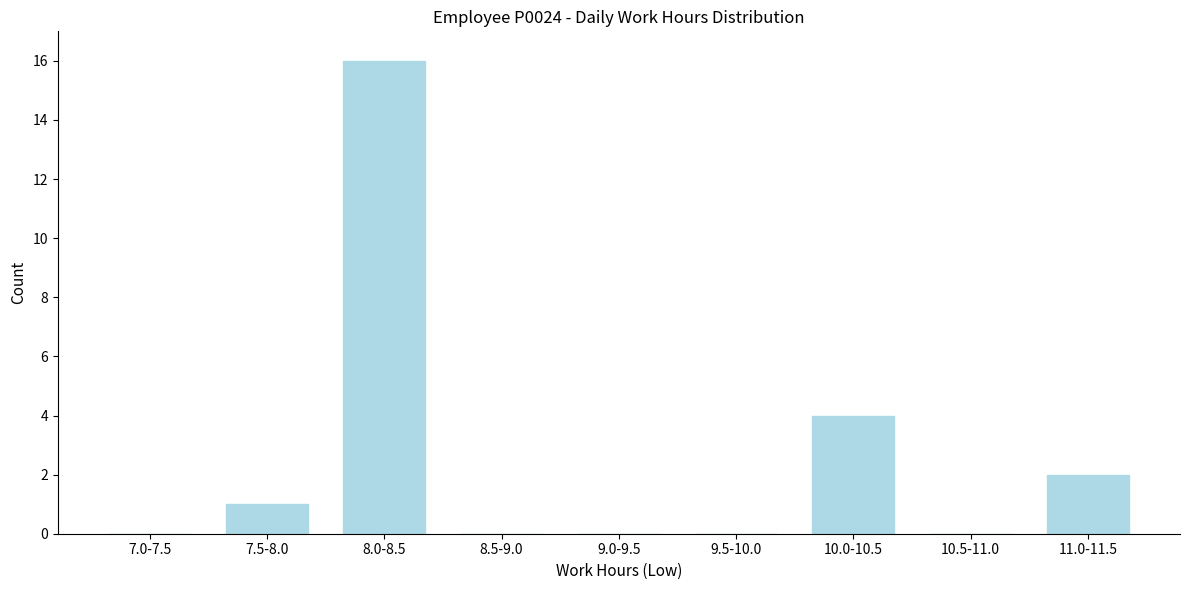

Reading left to right, transcribe all the data shown in this chart.

7.0-7.5=0	7.5-8.0=1	8.0-8.5=16	8.5-9.0=0	9.0-9.5=0	9.5-10.0=0	10.0-10.5=4	10.5-11.0=0	11.0-11.5=2